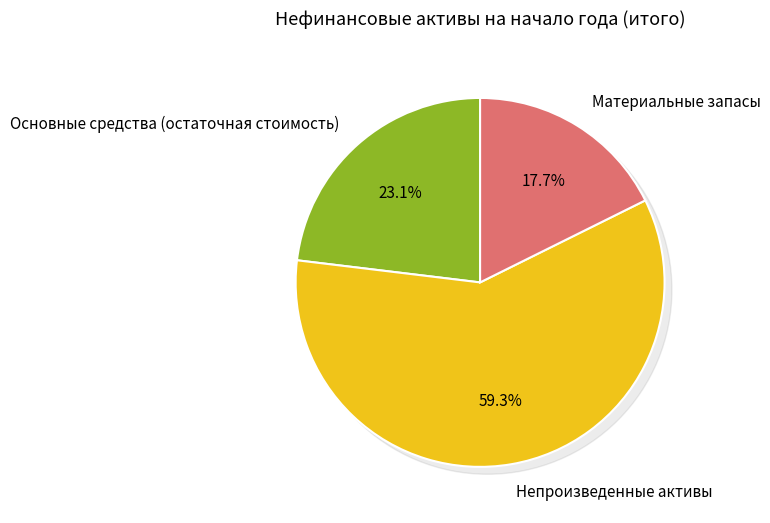

Combined, what portion of the pie is Основные средства (остаточная стоимость) and Материальные запасы?

40.7%